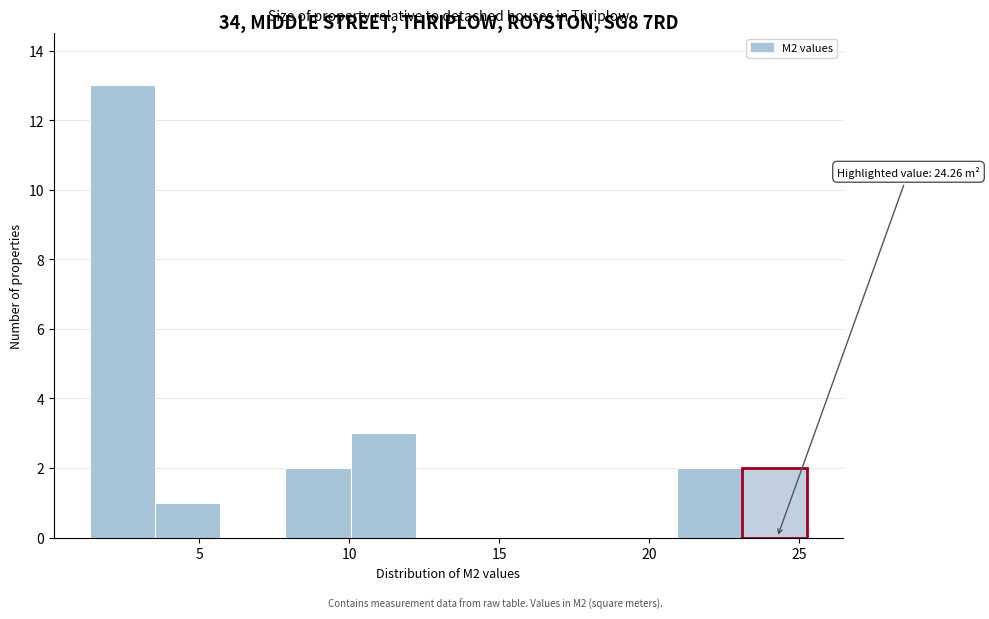

Which range on the x-axis has the tallest bar?

1.5 to 3.5